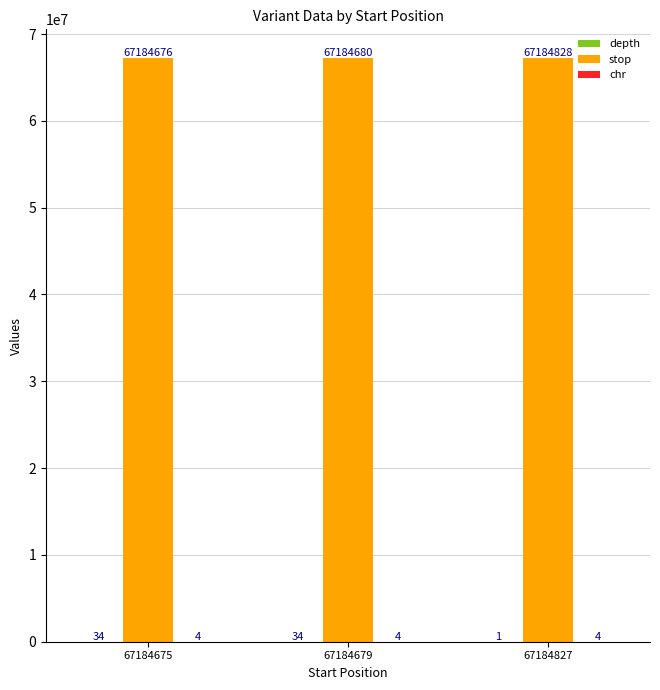

How many series are shown in this chart?

3